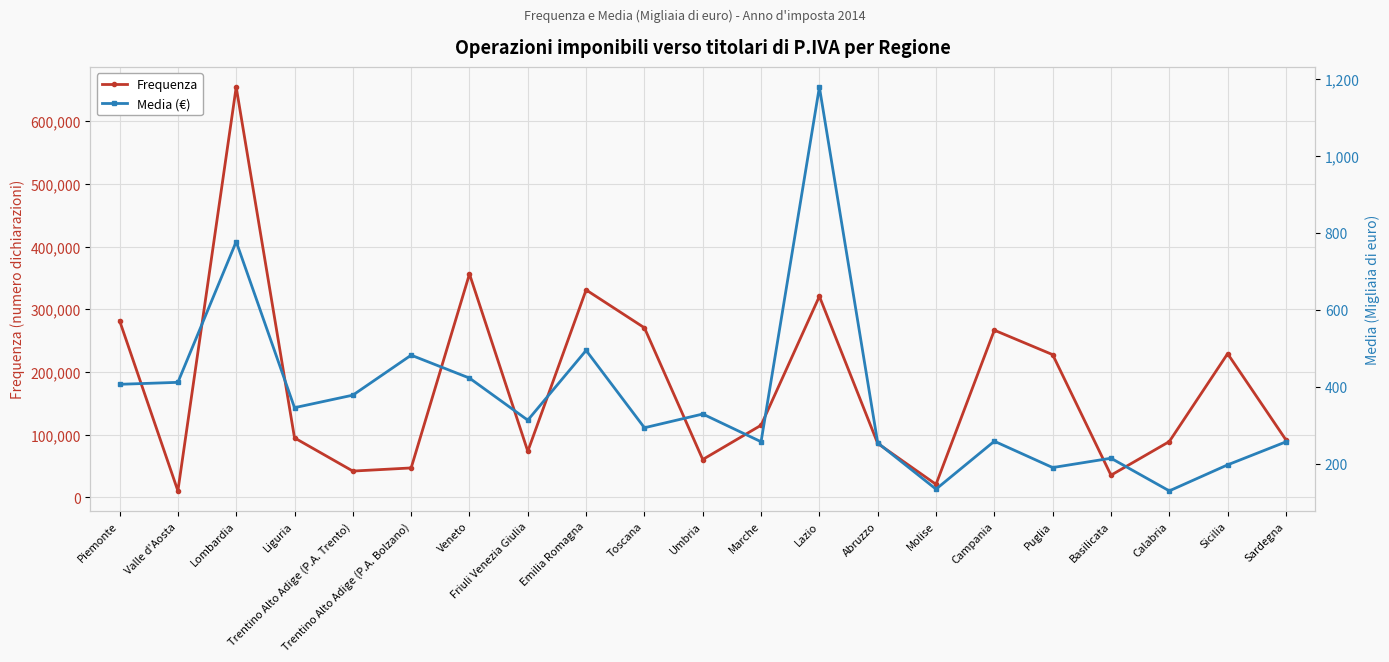

Rank the series by their maximum value, from lowest to highest.

Media (€), Frequenza